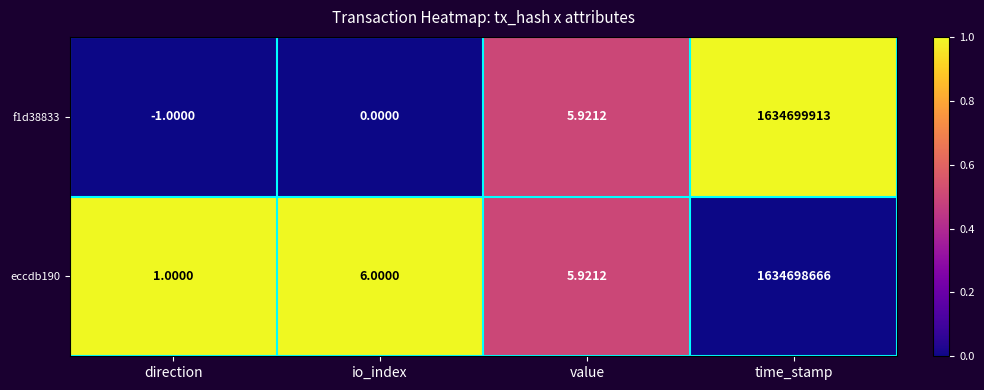

At which label is f1d38833 closest to 817349956?

value